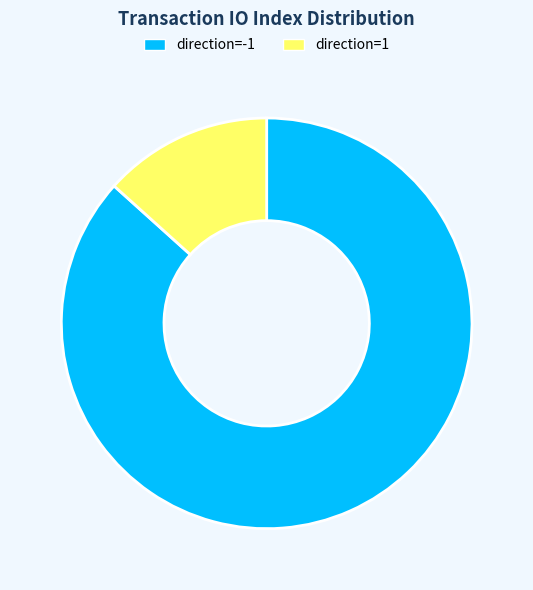

Rank the categories by value from lowest to highest.

direction=1, direction=-1